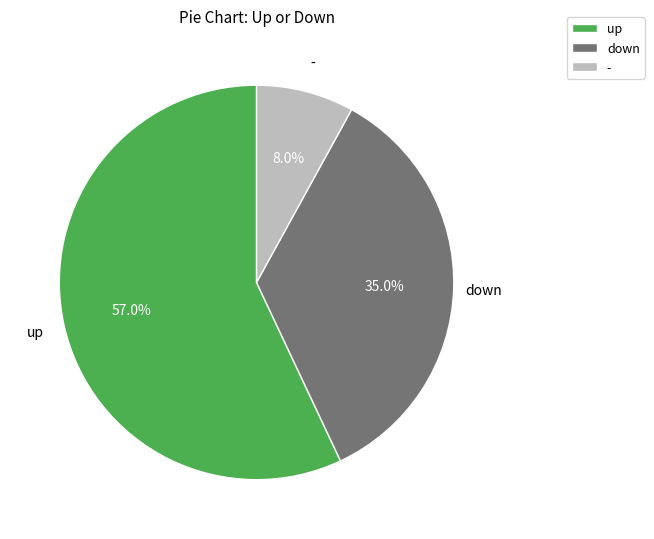

How many segments does this pie chart have?

3